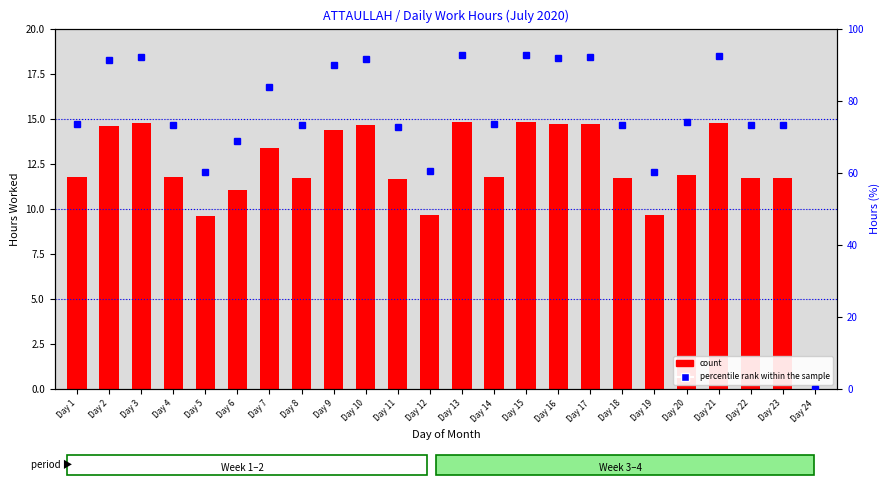

What is the value of the count bar at the 15th from the left?

14.8